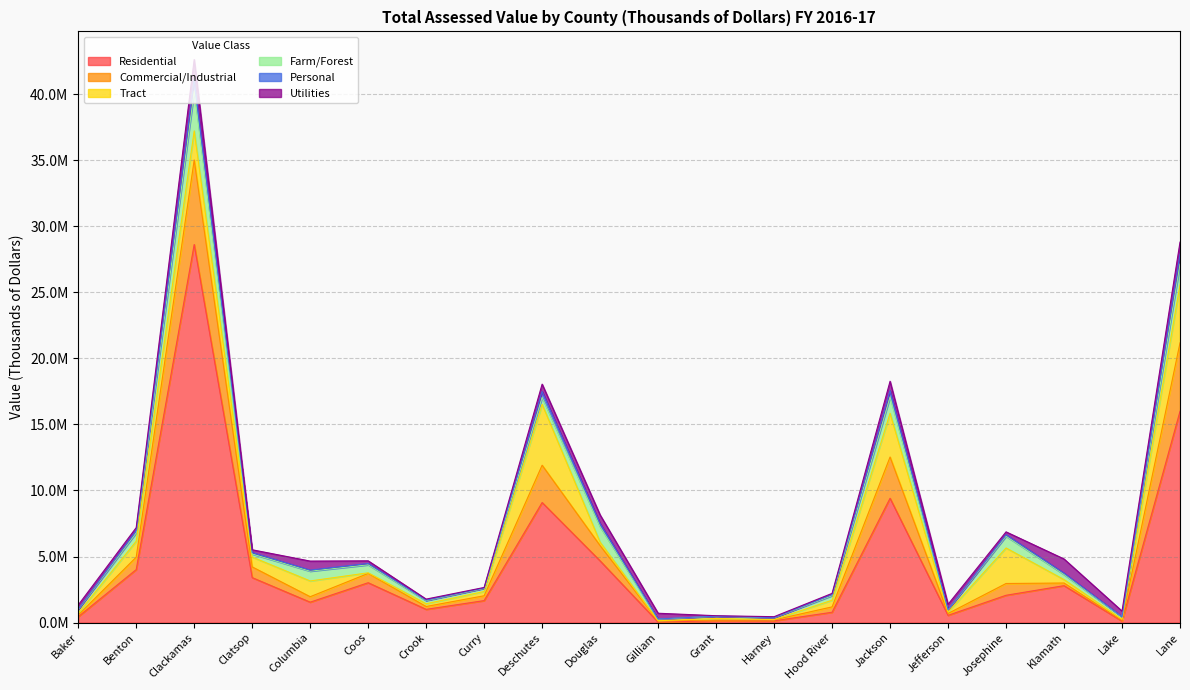

True or false: Residential and Personal cross at least once.

False